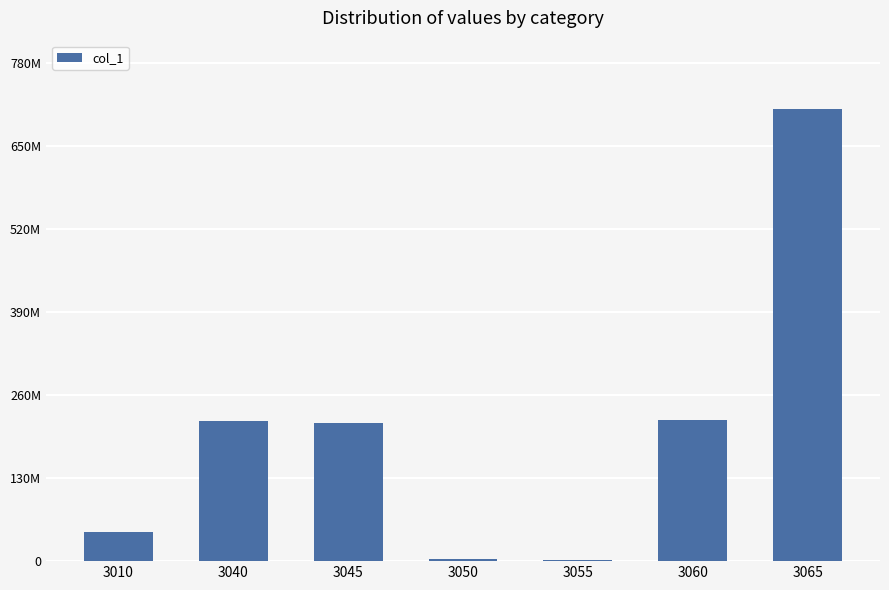

Which has a higher value, 3045 or 3055?

3045